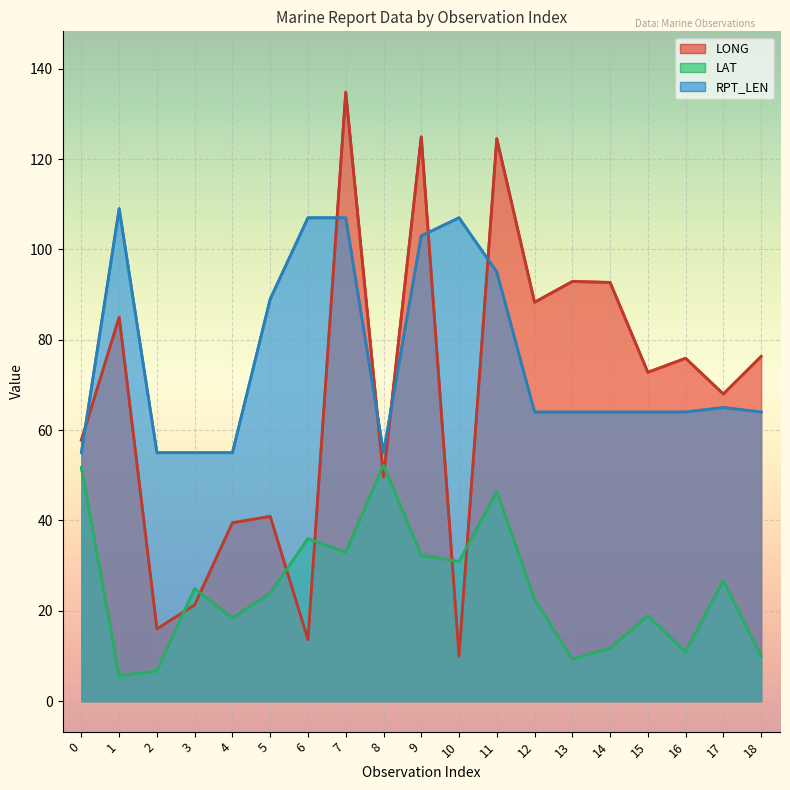

What are all the series names shown in the legend?

LONG, LAT, RPT_LEN